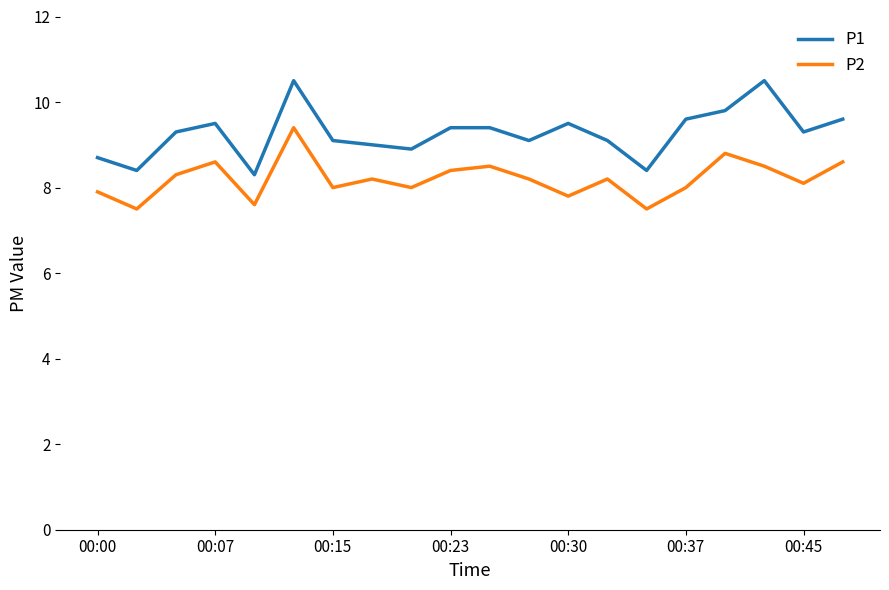

How many lines are shown in the chart?

2